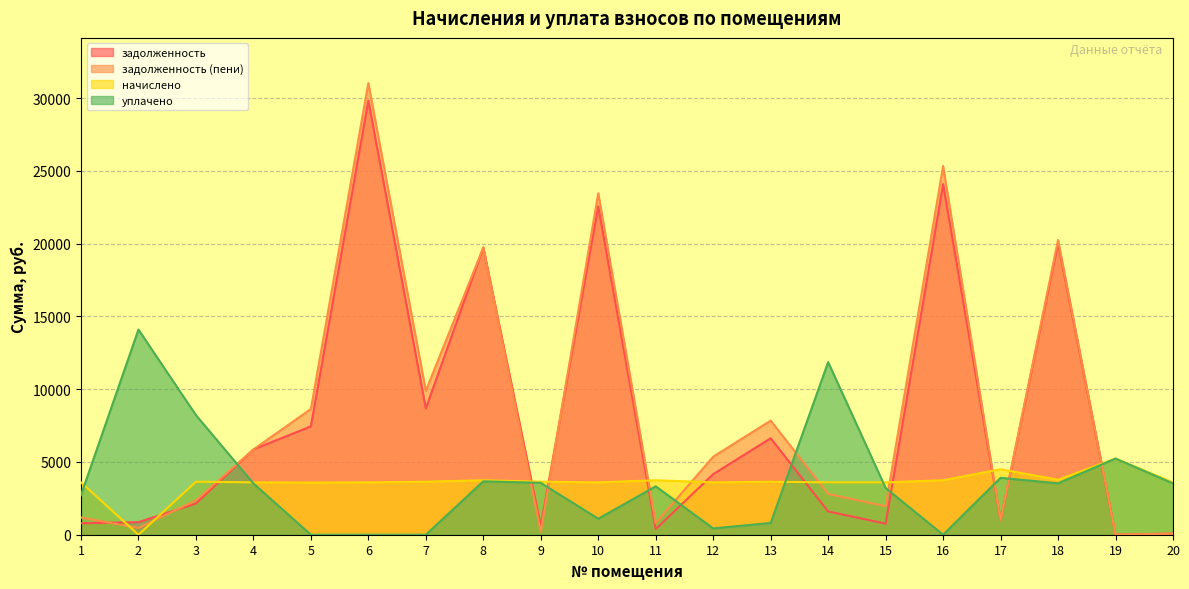

Which series has the largest range (max minus min)?

задолженность (пени)